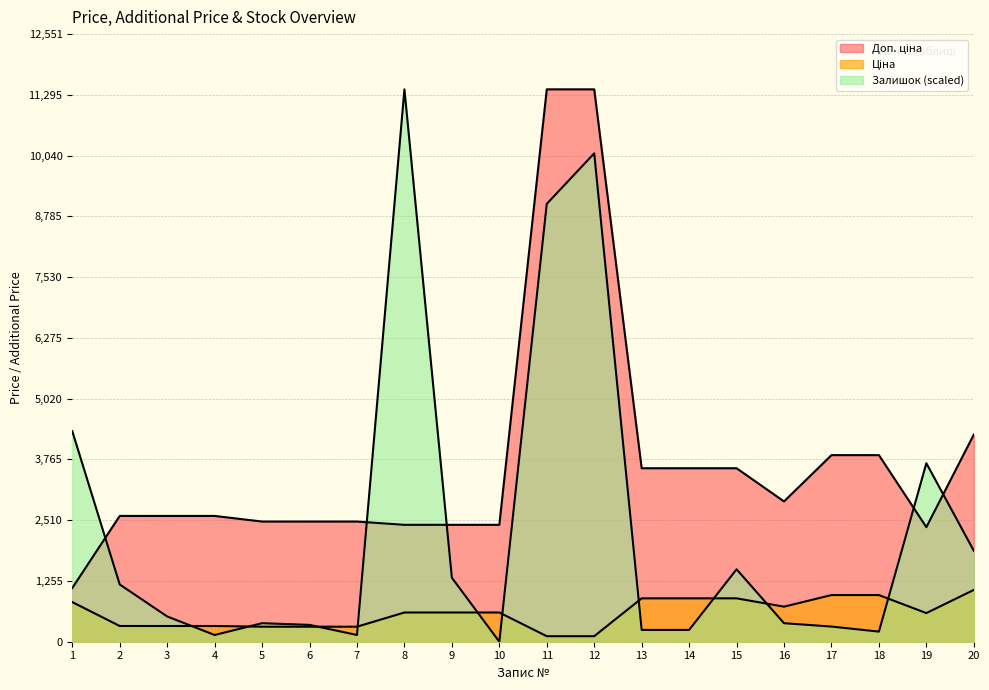

Reading left to right, what are all the values shown in this chart?

Ціна: 818.5	324.8	324.8	324.8	310.3	310.3	310.3	603.7	603.7	603.7	114.1	114.1	895.9	895.9	895.9	724.5	963.5	963.5	591.6	1069.8
Доп. ціна: 1109.2	2598.3	2598.3	2598.3	2482.4	2482.4	2482.4	2414.8	2414.8	2414.8	11410.0	11410.0	3583.6	3583.6	3583.6	2897.8	3854.0	3854.0	2366.5	4279.1
Залишок: 4348.3	1182.7	521.8	139.1	382.7	347.9	139.1	11410.0	1321.9	0.0	9044.5	10088.1	243.5	243.5	1495.8	382.7	313.1	208.7	3687.4	1878.5